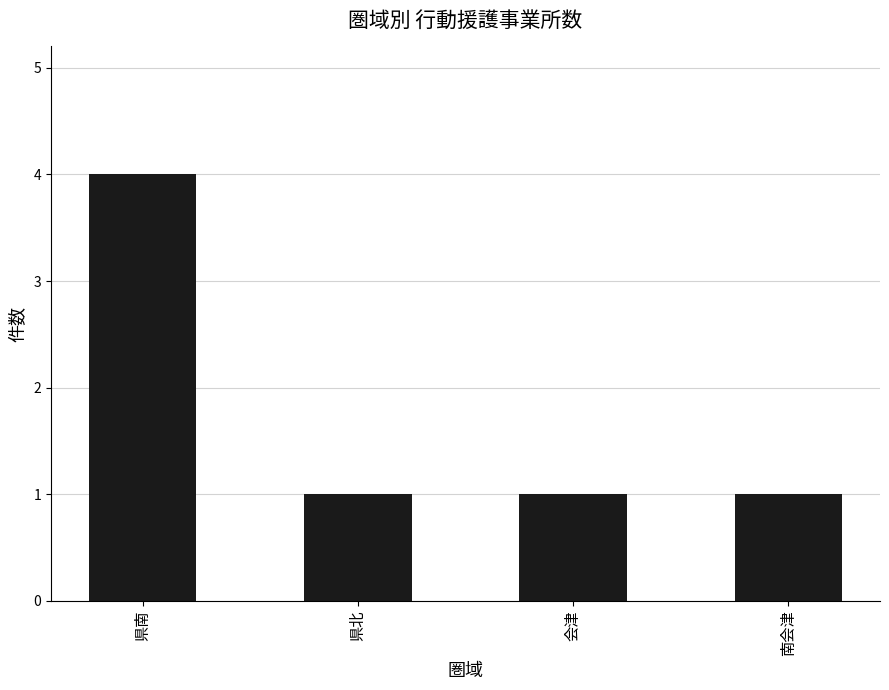

Reading left to right, what are all the values shown in this chart?

県南=4	県北=1	会津=1	南会津=1